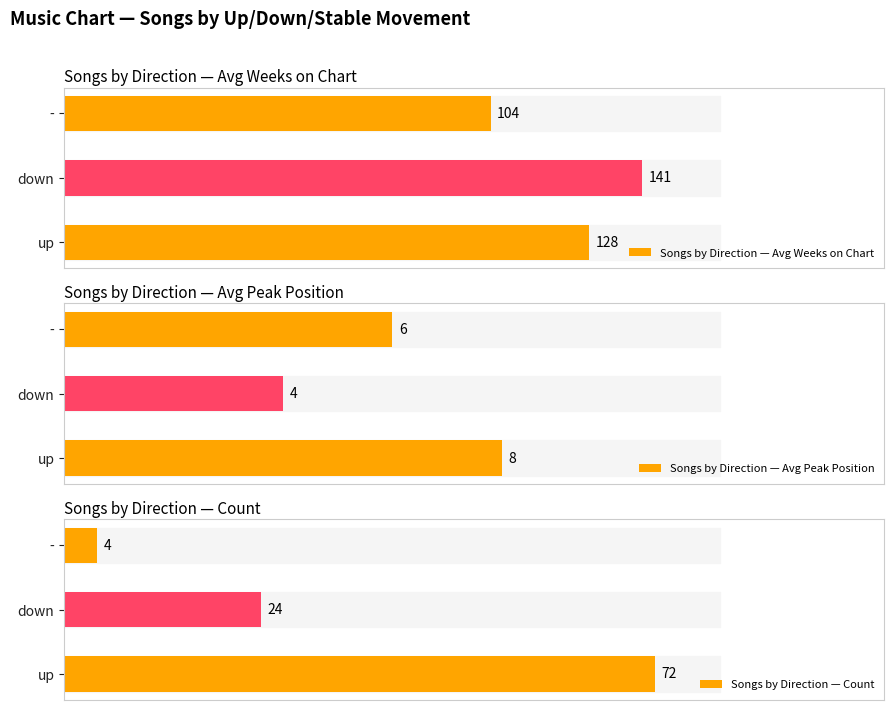

Which series has the largest range (max minus min)?

Songs by Direction — Count